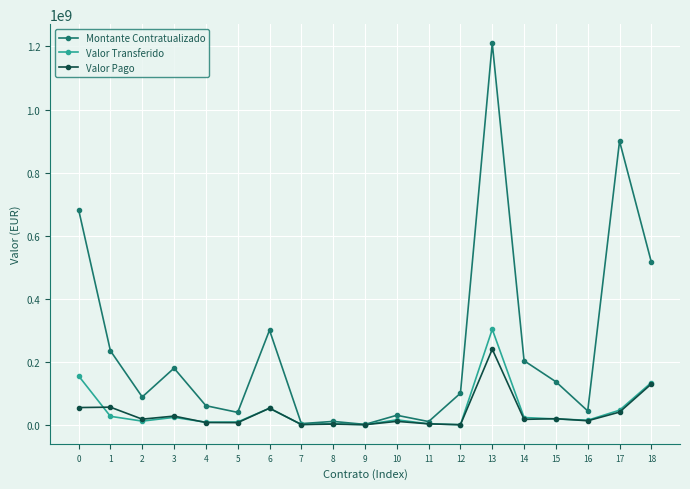

The value of Montante Contratualizado at 15 is 27999836.8. True or false?

False